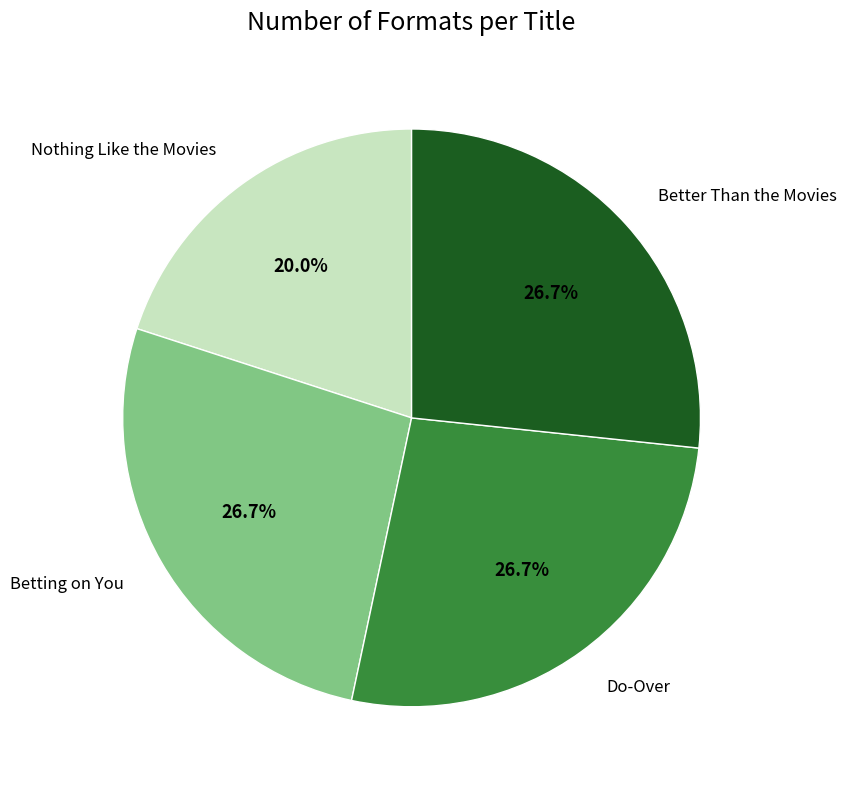

Does Do-Over represent more than half of the total?

No